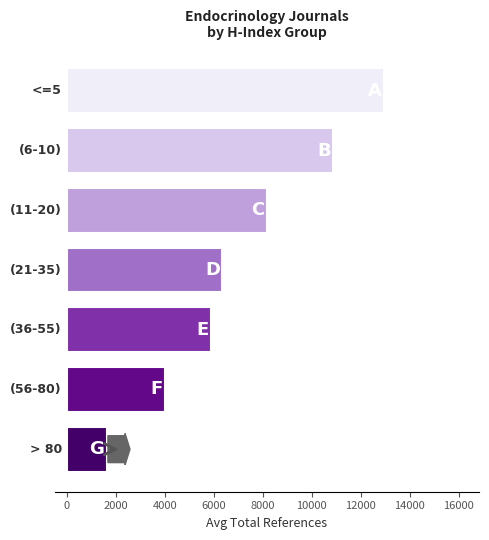

Is it true that the value at (56-80) is 60.8?

False